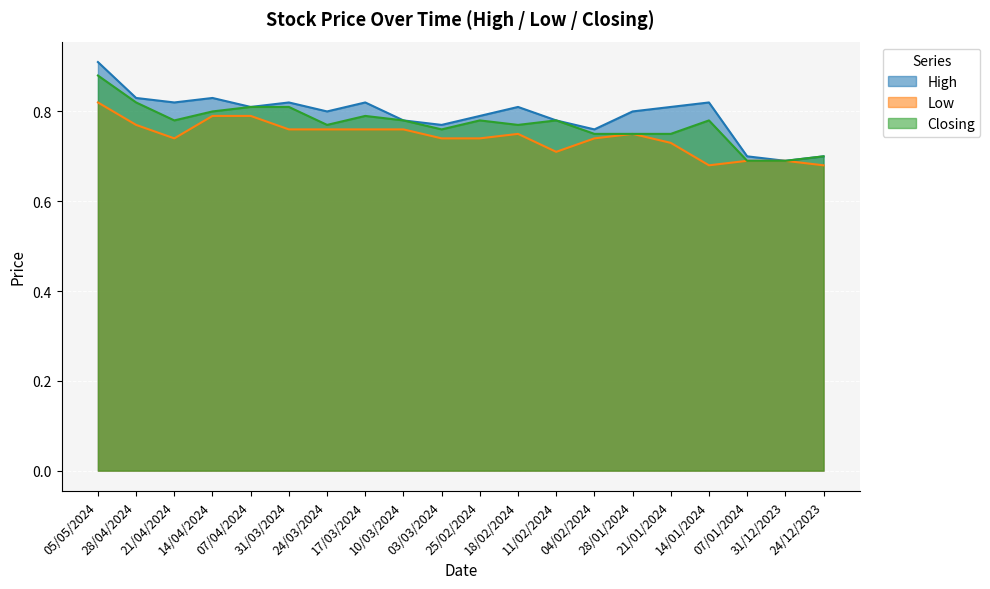

Which series has the largest range (max minus min)?

High